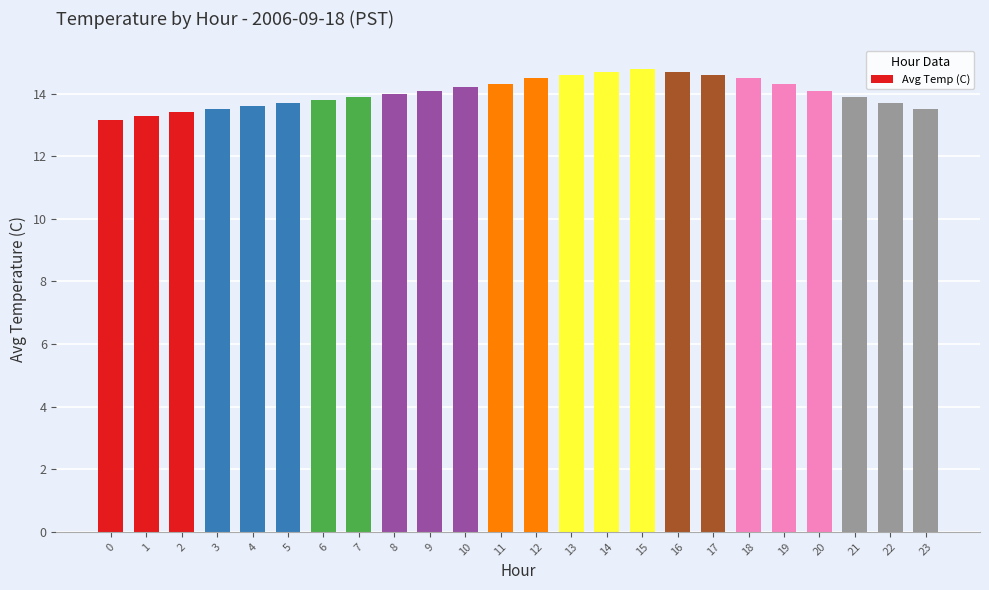

What is the change in value from 1 to 8?

+0.7